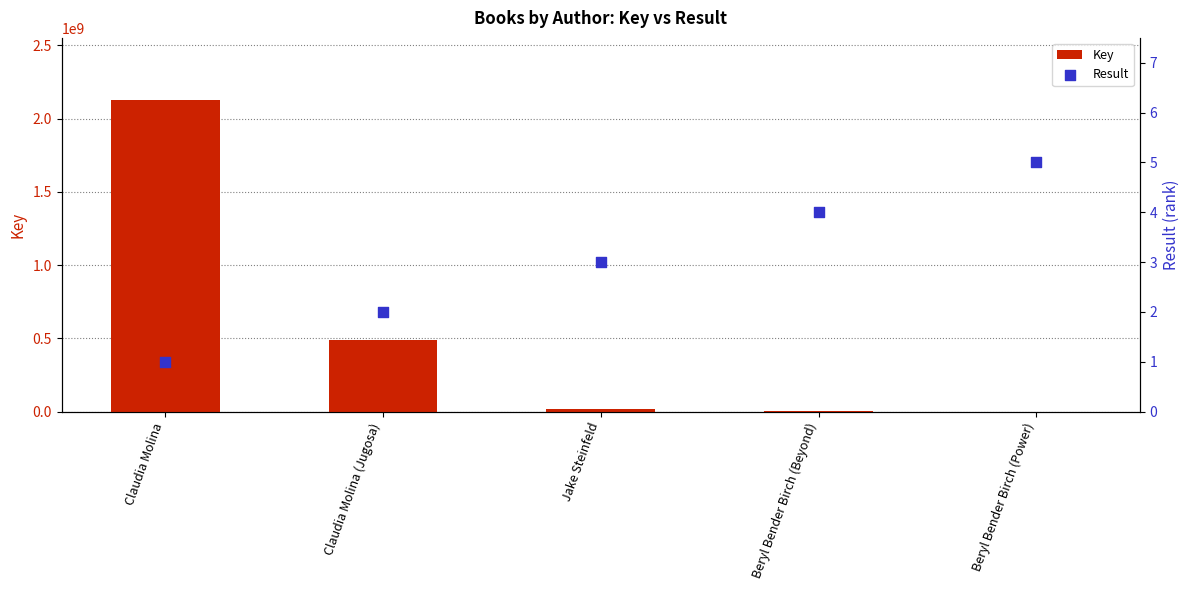

At which category is the sum across all series the highest?

Claudia Molina